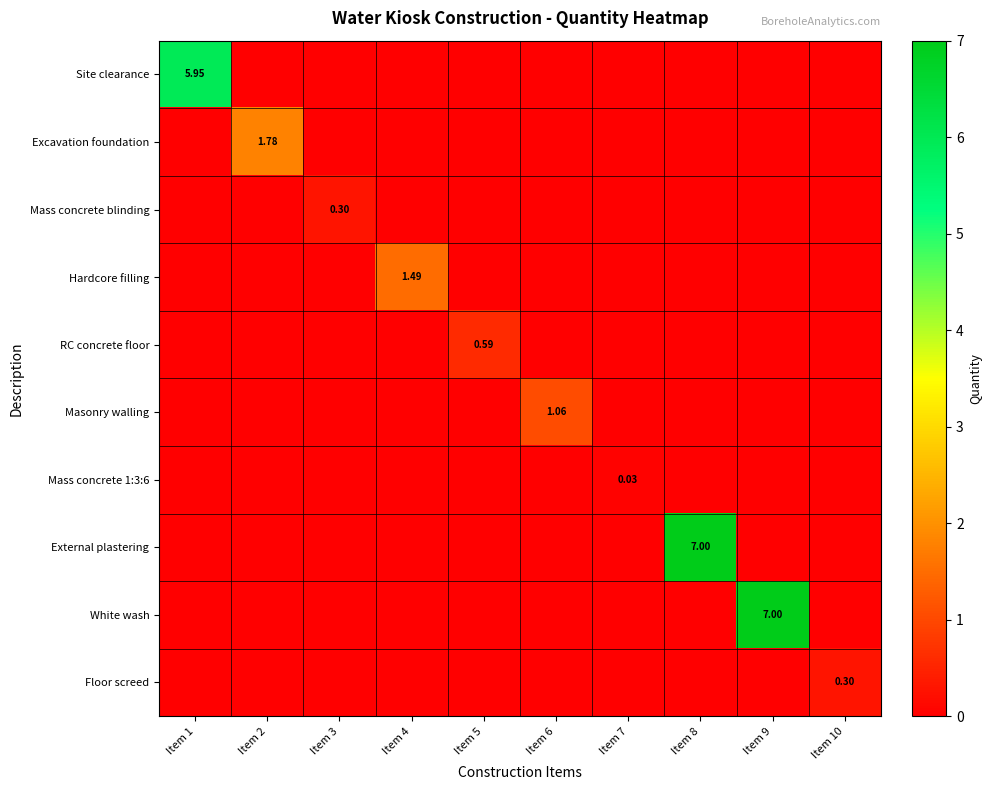

True or false: Hardcore filling has a value of 0.0 at Item 1.

True